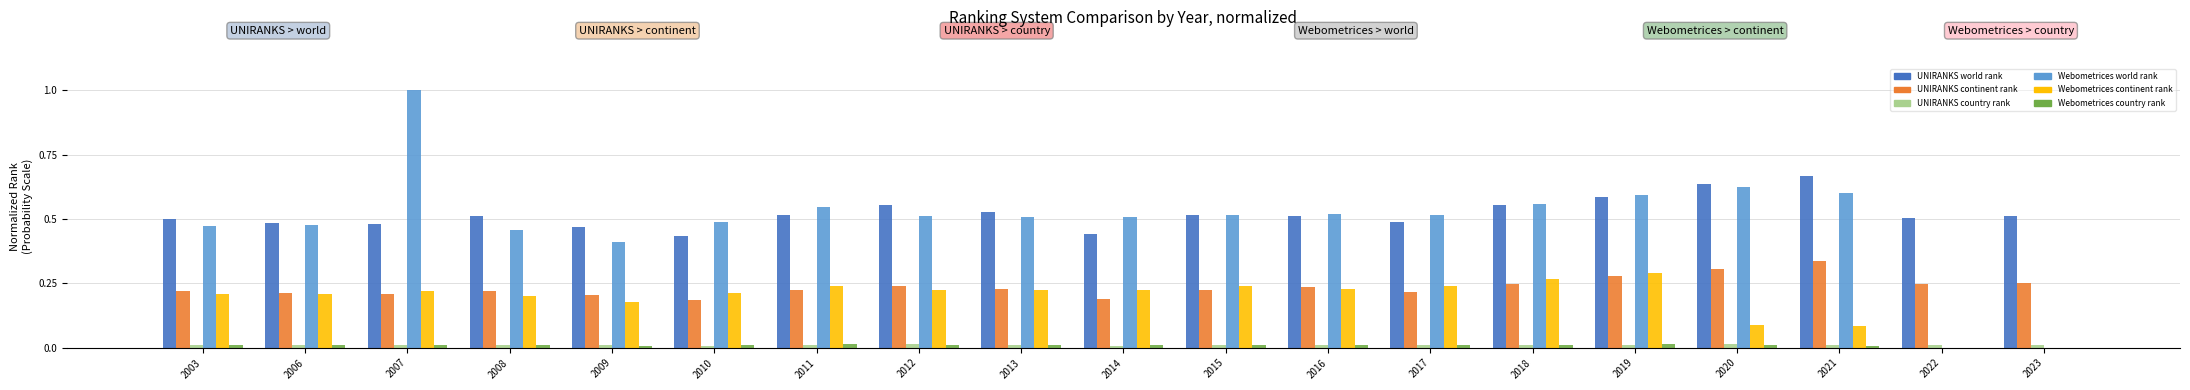

Which series changed the most between 2011 and 2023?

Webometrices world rank